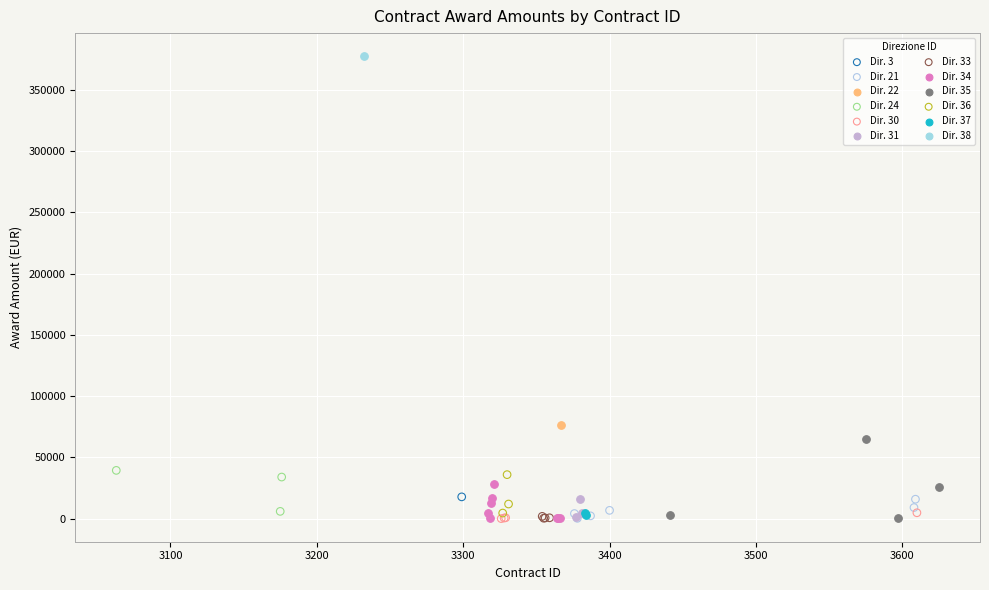

Which series contains the highest Y value?

Dir. 38